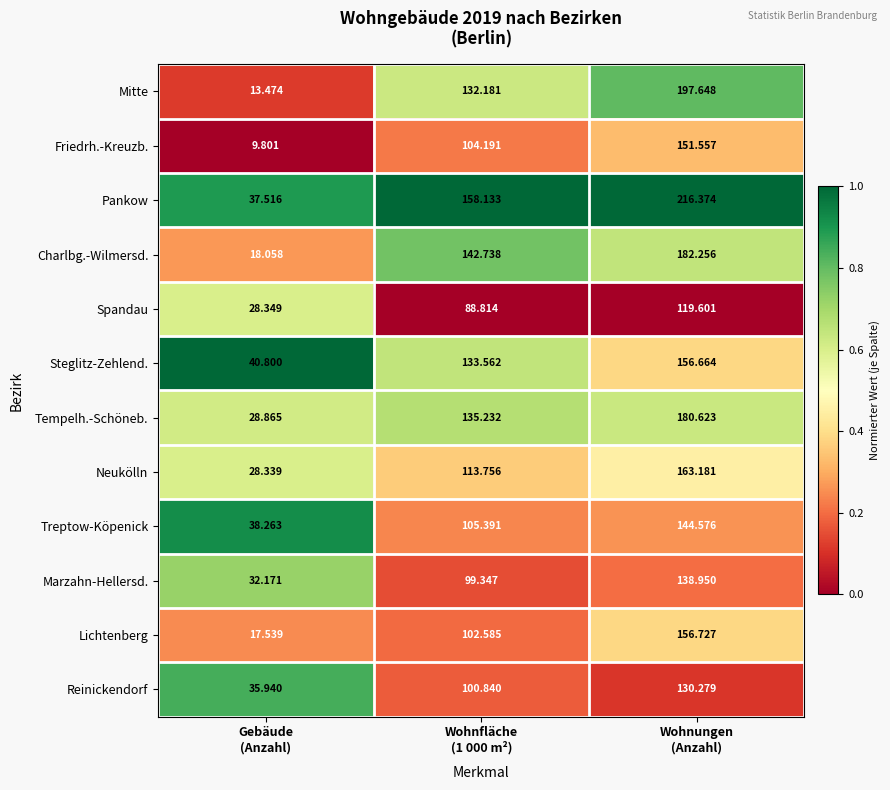

Which series has the largest total across all categories?

Pankow